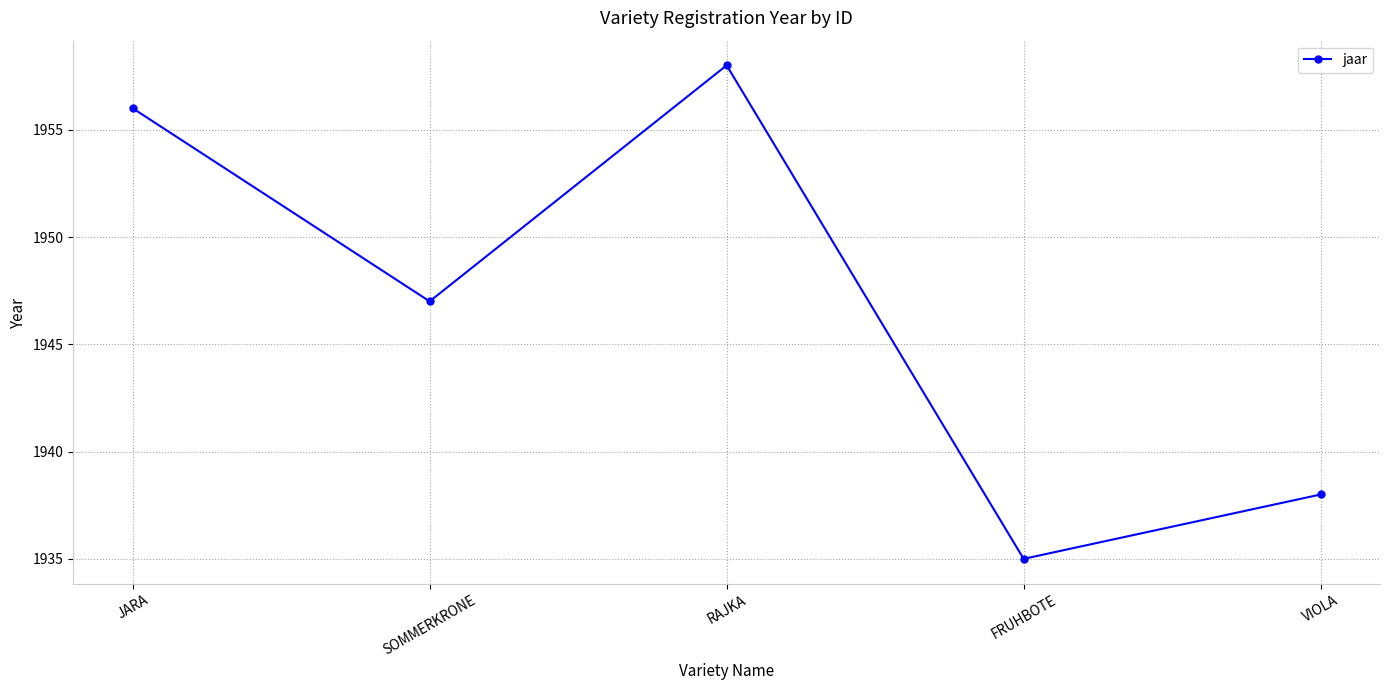

What is the ratio of the value at VIOLA to the value at FRUHBOTE?

1.0